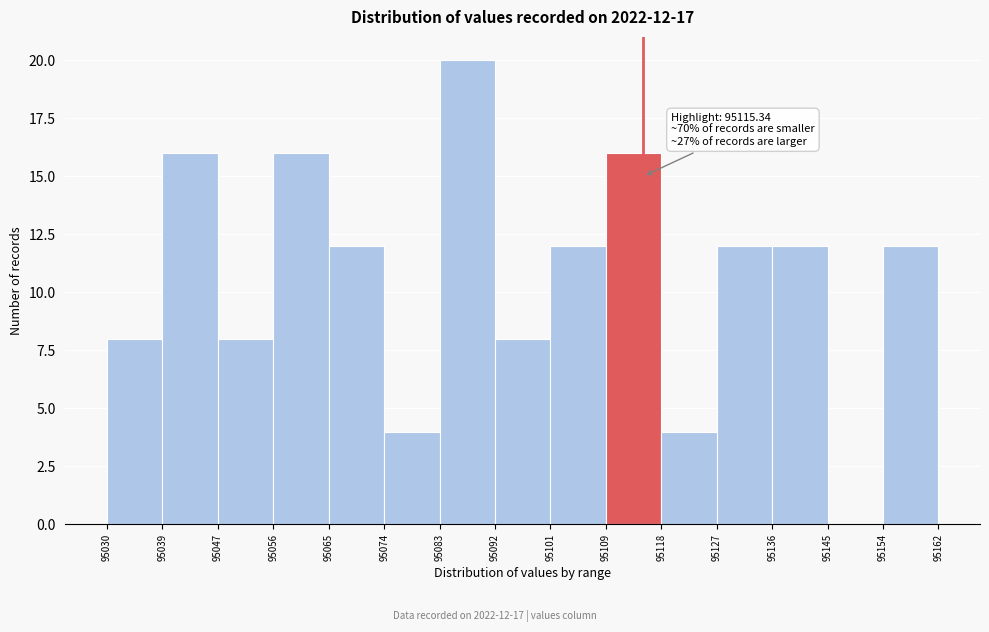

Over which range of the x-axis is the bar tallest?

95083 to 95092